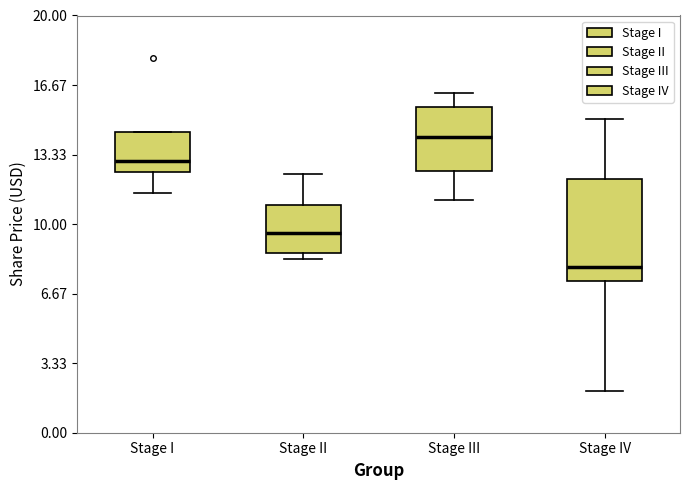

Which box's median line is the highest?

Stage III